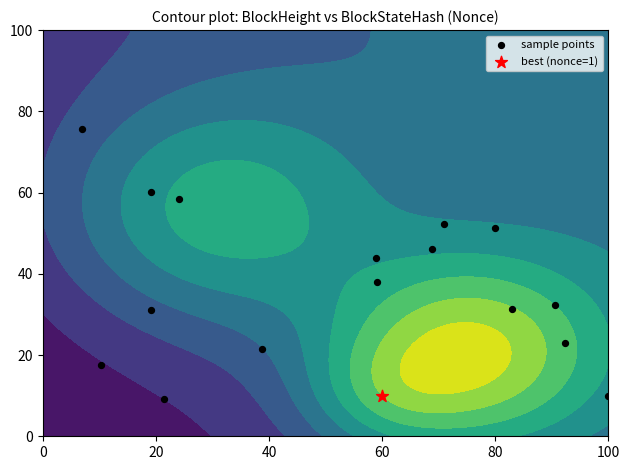

The chart shows a value of 5.3 at 6. True or false?

False